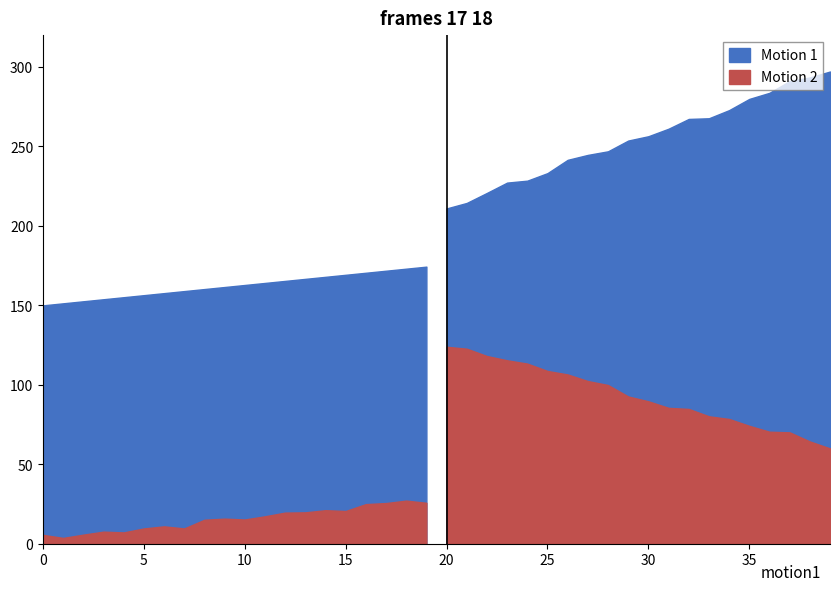

Rank the series at 29 from highest to lowest value.

Motion 1, Motion 2